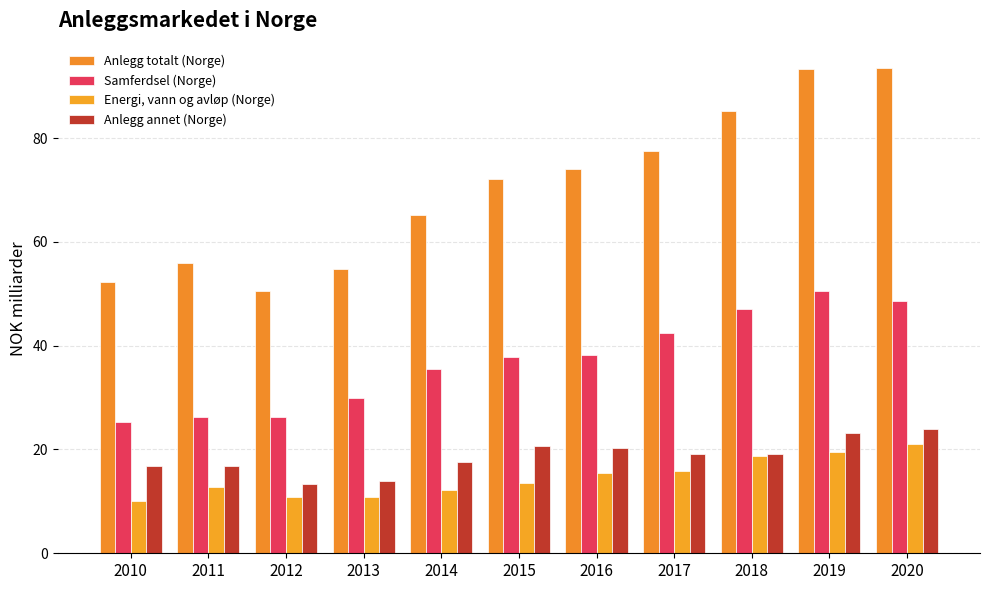

What is the smallest value displayed?

10.1